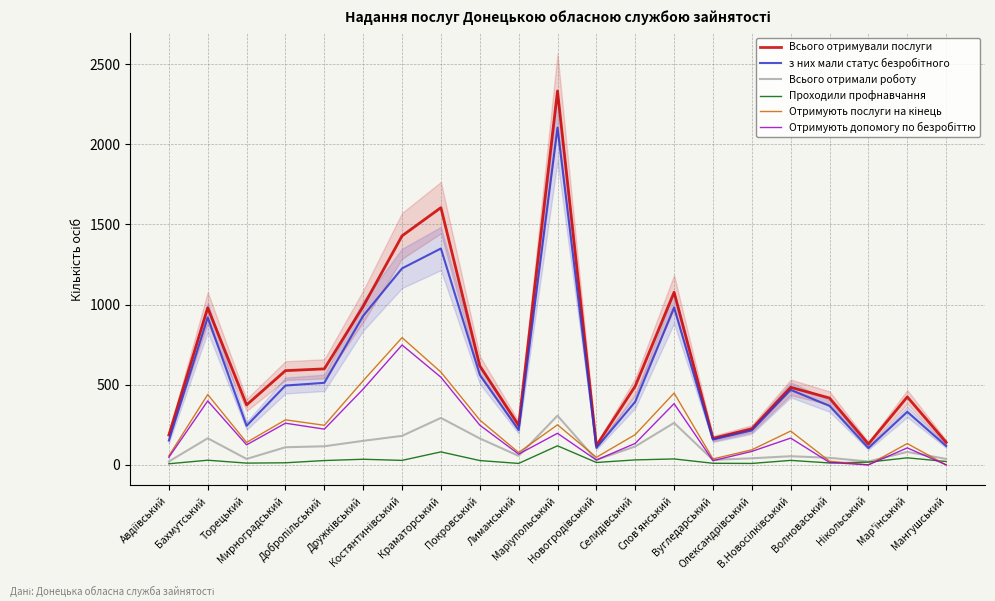

What is the difference between the highest and lowest values at В.Новосілківський?

456